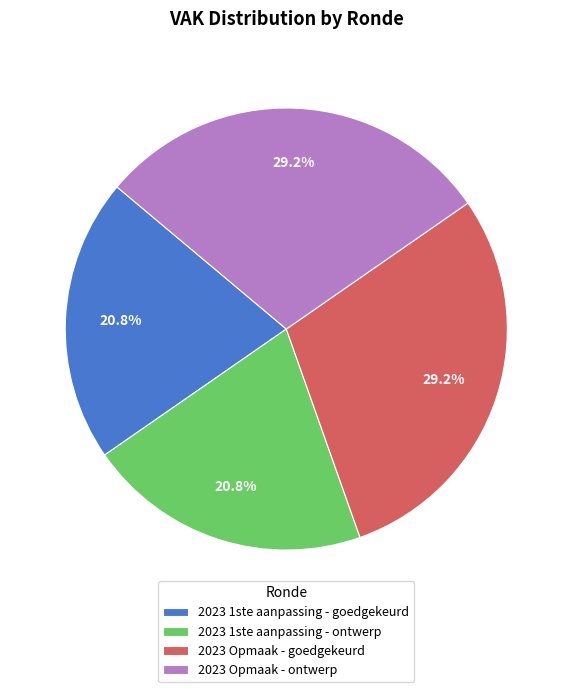

To the nearest percent, what portion does 2023 1ste aanpassing - goedgekeurd represent?

21%